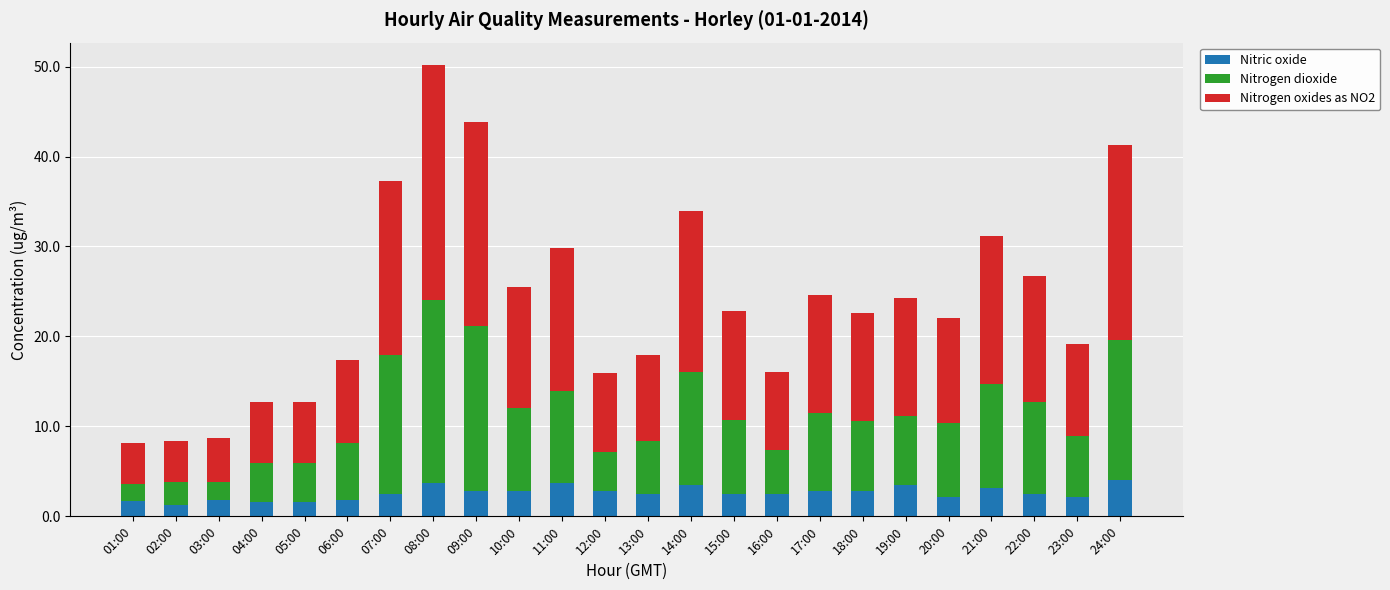

How many bars are there in total?

24